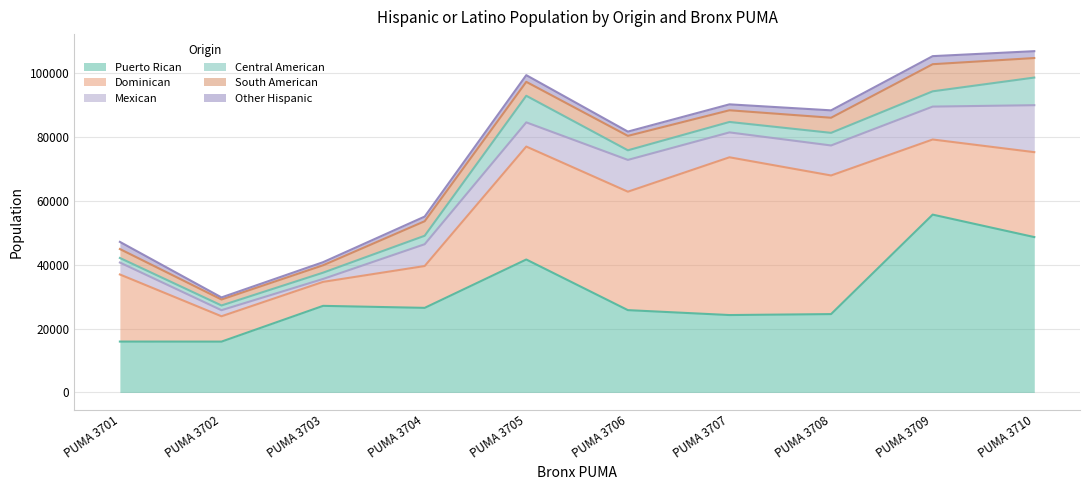

The Mexican series shows 1028 at PUMA 3701. True or false?

False